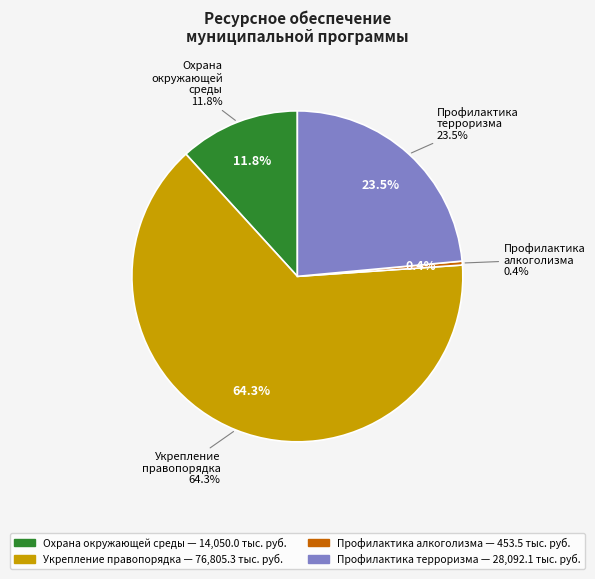

Do Подпрограмма 3 Профилактика алкоголизма and Подпрограмма 2 Укрепление правопорядка together represent more than half of the pie?

Yes